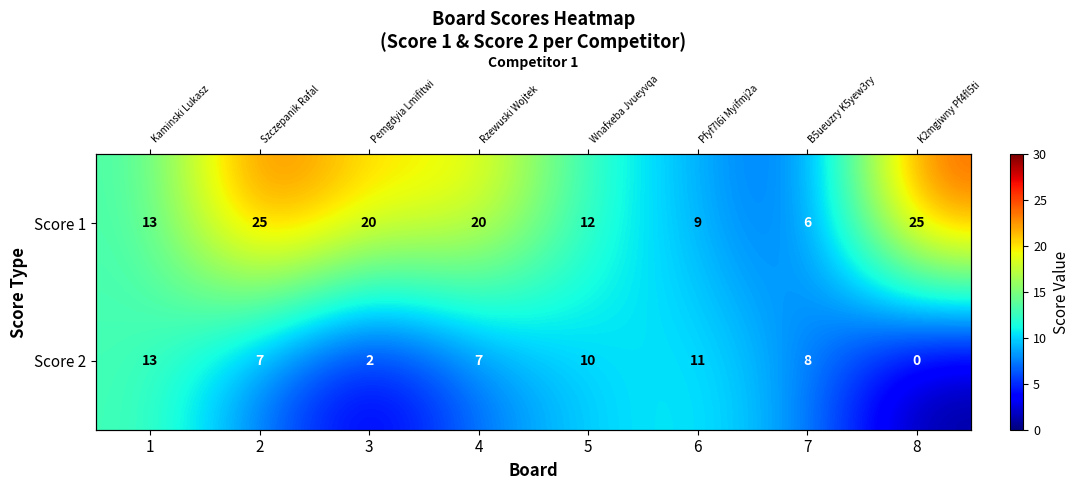

Rank the series by their average value, from lowest to highest.

Score 2, Score 1